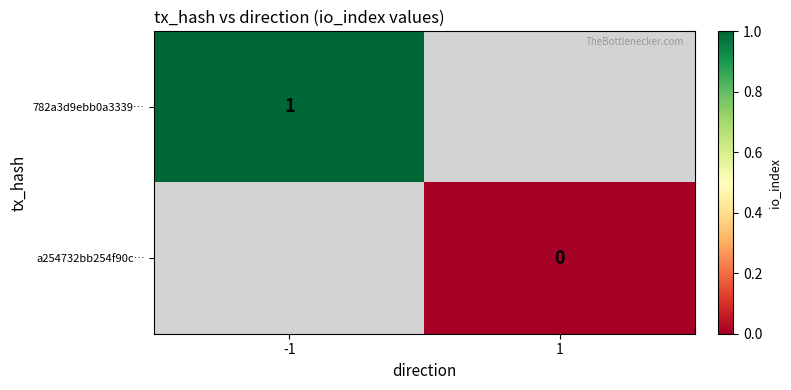

The value of 782a3d9ebb0a3339… at -1 is 1. True or false?

True